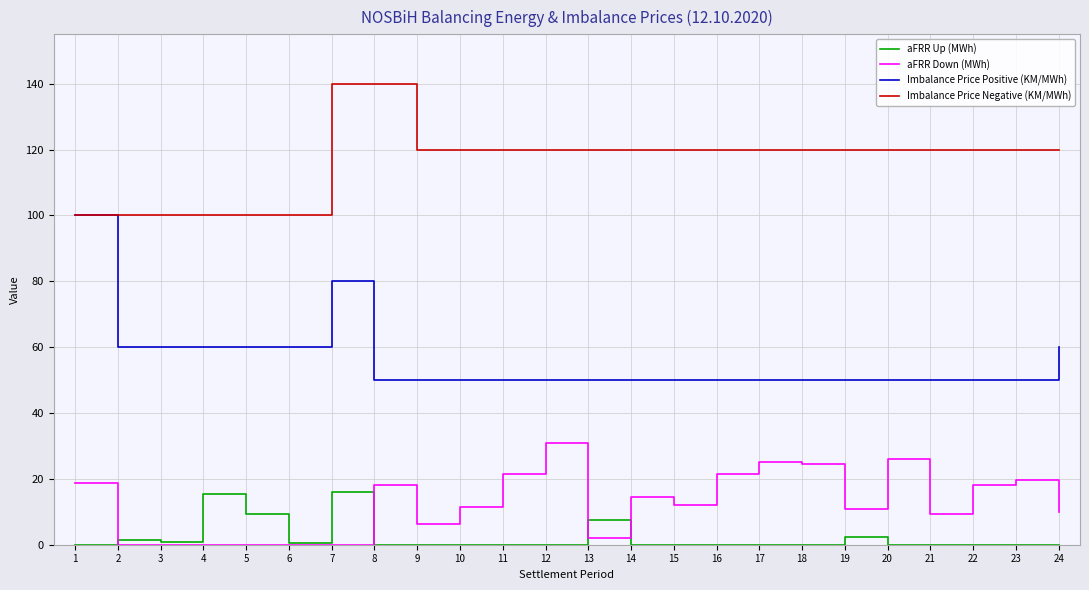

Is the value of Imbalance Price Negative (KM/MWh) at 7 greater than the value of aFRR Down (MWh) at 11?

Yes